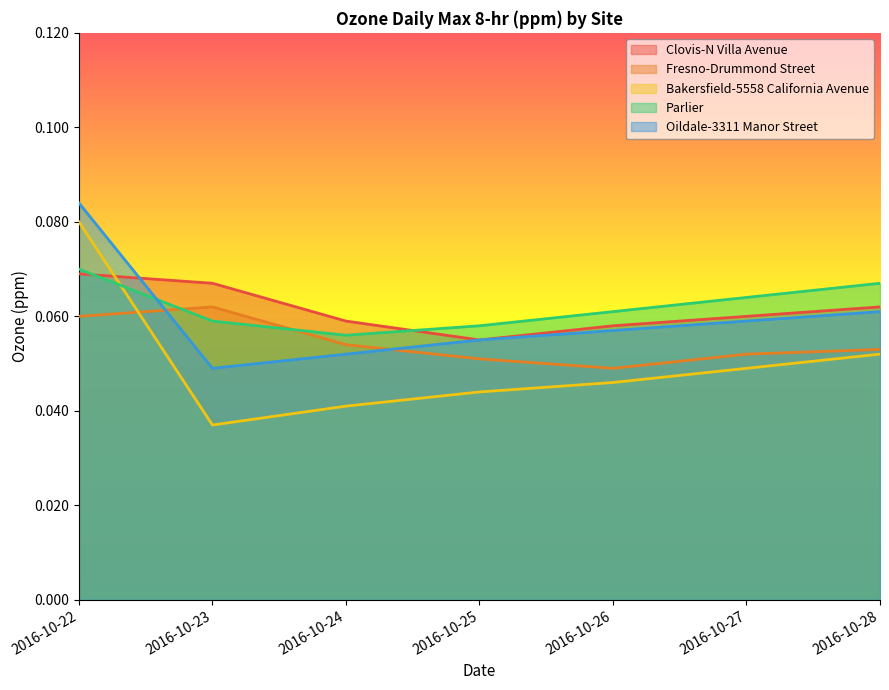

What is the greatest value displayed?

0.1